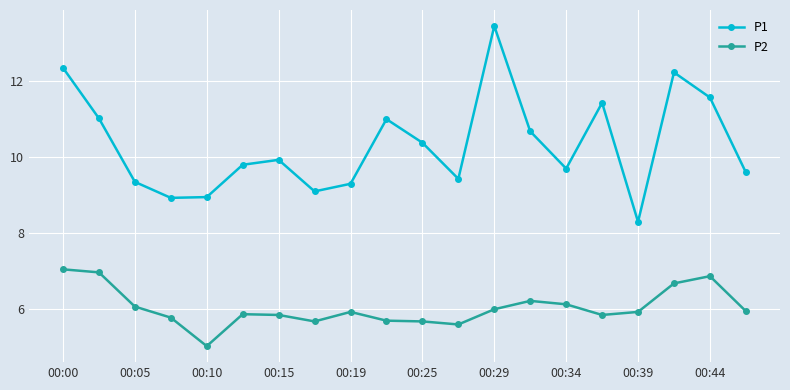

True or false: P2 and P1 intersect in this chart.

False